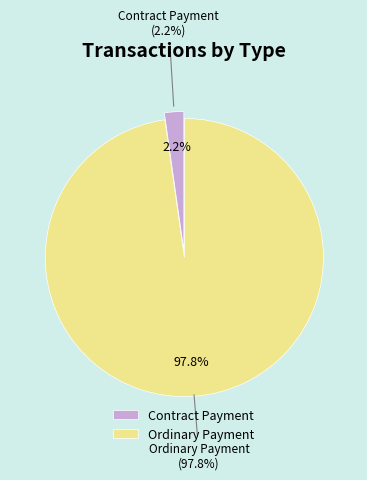

Is it true that Ordinary Payment is 99% of the pie?

False